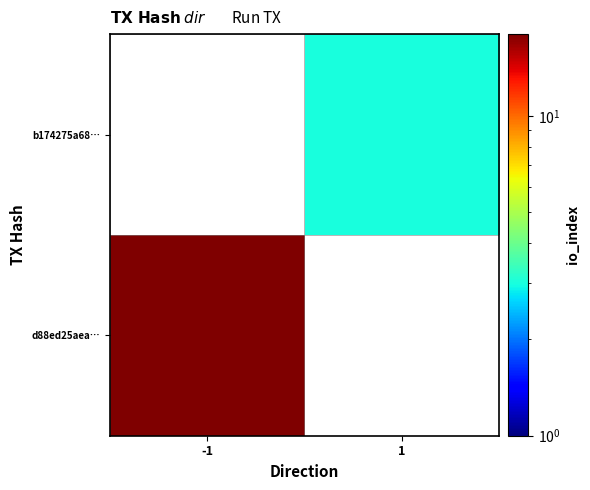

At 1, list the series in order from smallest to largest.

d88ed25aea…, b174275a68…